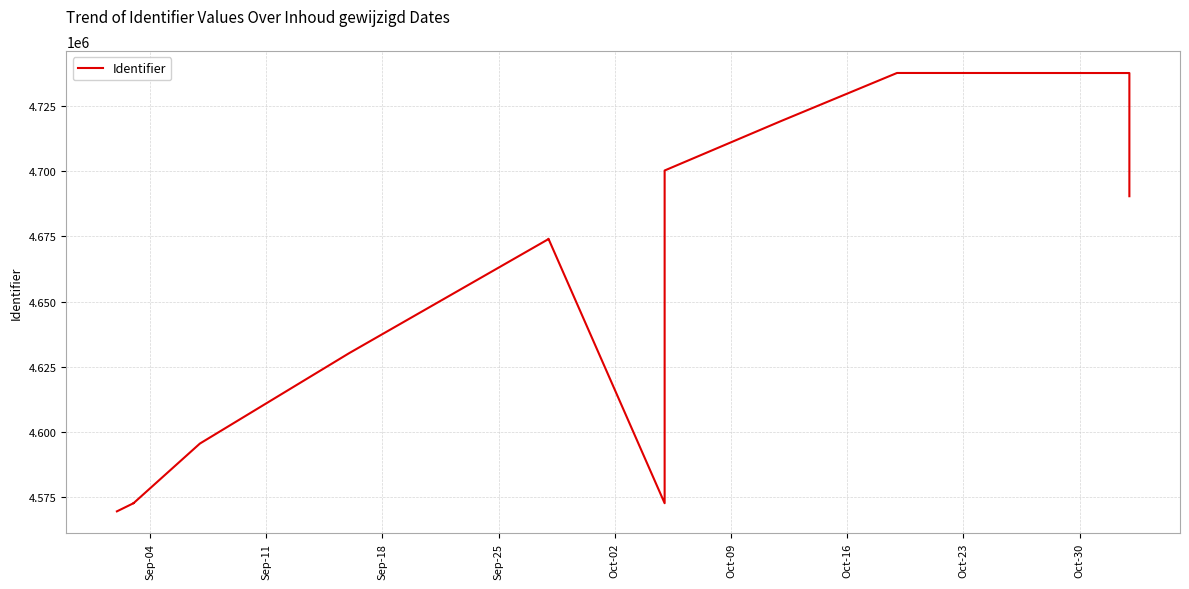

Count the number of data series in this chart.

1